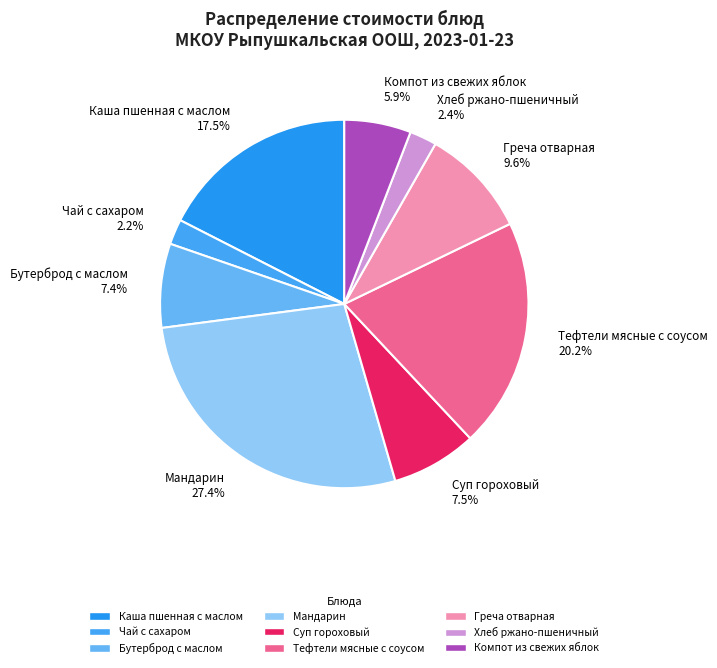

To the nearest percent, what percentage of the pie is Компот из свежих яблок?

6%